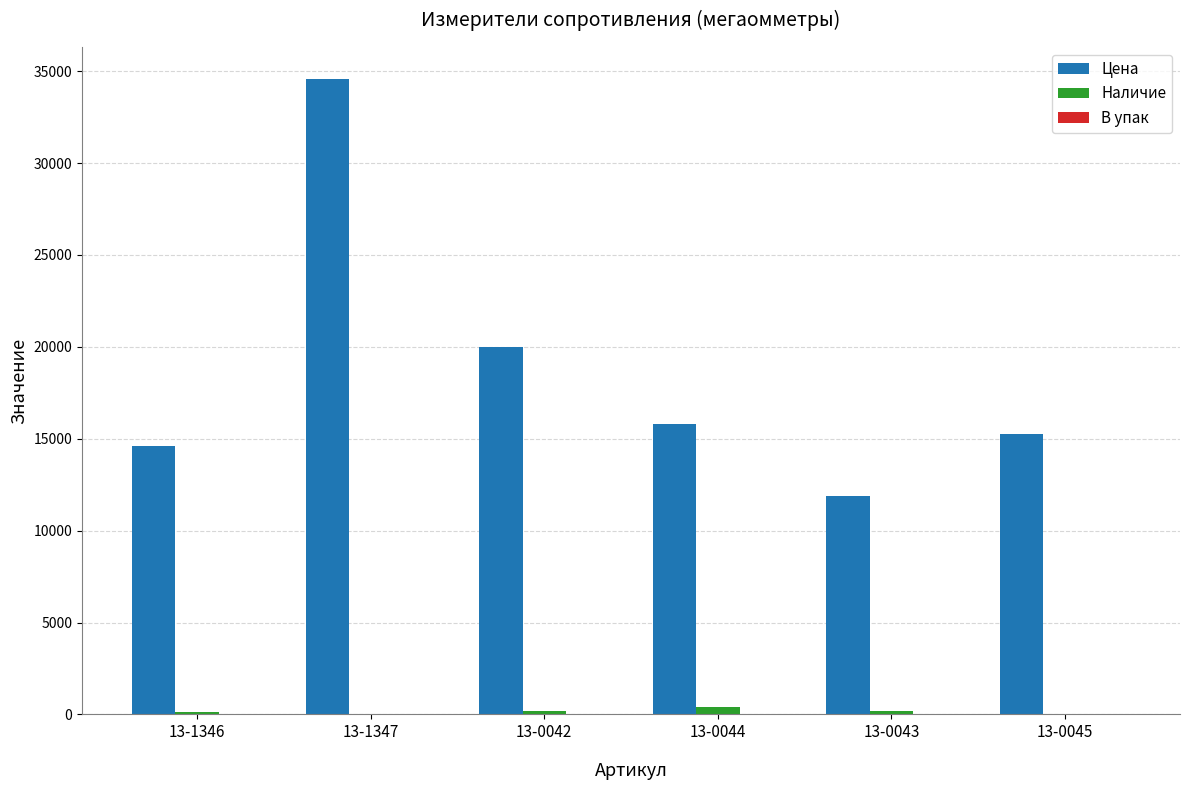

Which series changed the most between 13-0042 and 13-0044?

Цена